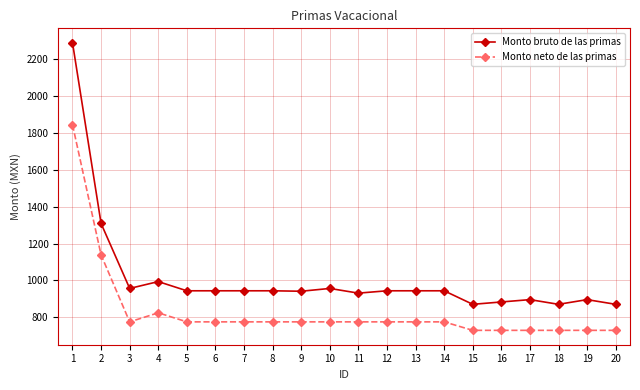

Is the value of Monto bruto de las primas at 16 greater than the value of Monto neto de las primas at 11?

Yes